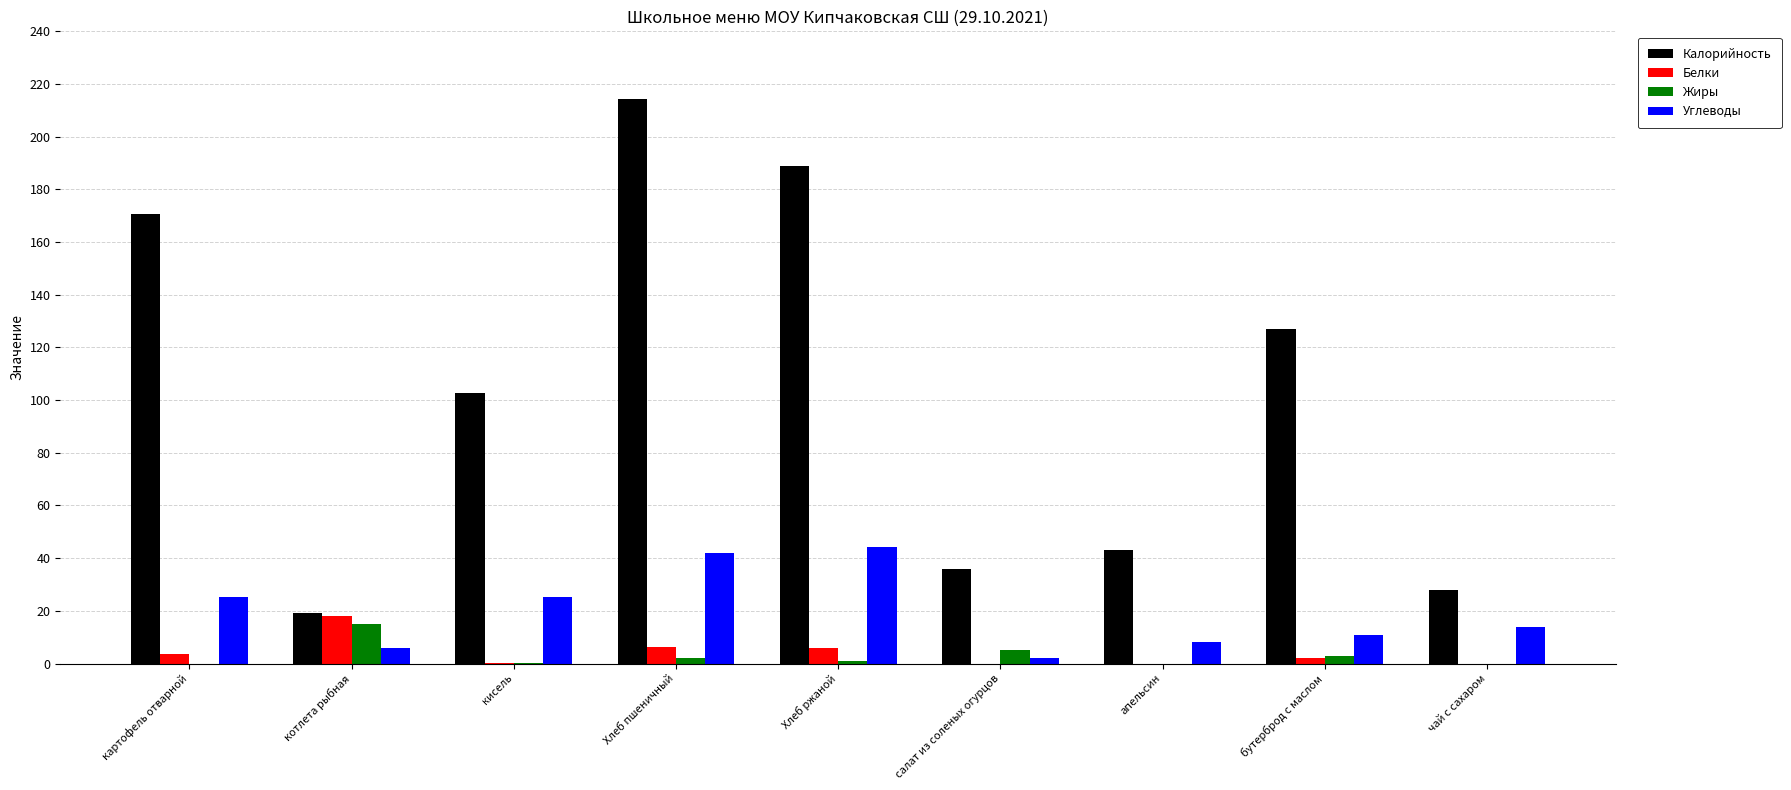

Which series changed the most between Хлеб пшеничный and чай с сахаром?

Калорийность